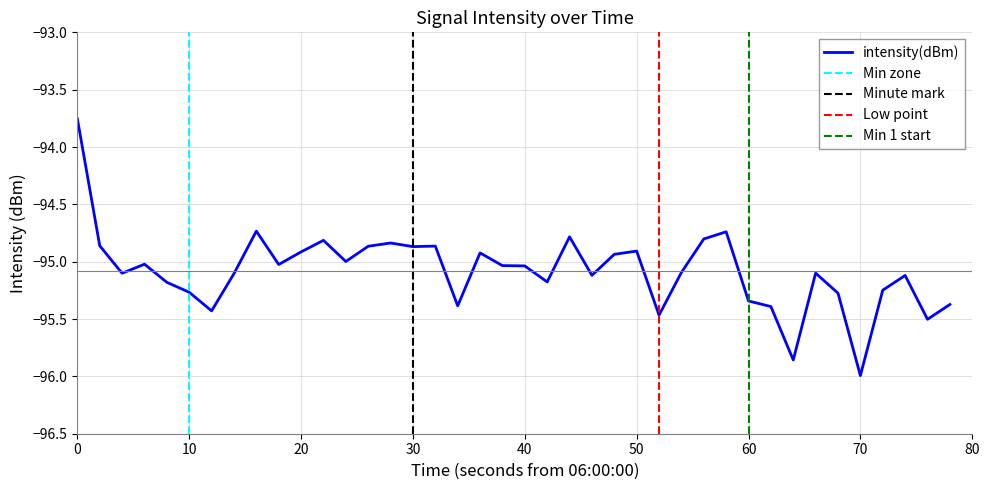

What is the value of the 32nd point from the left?

-95.4